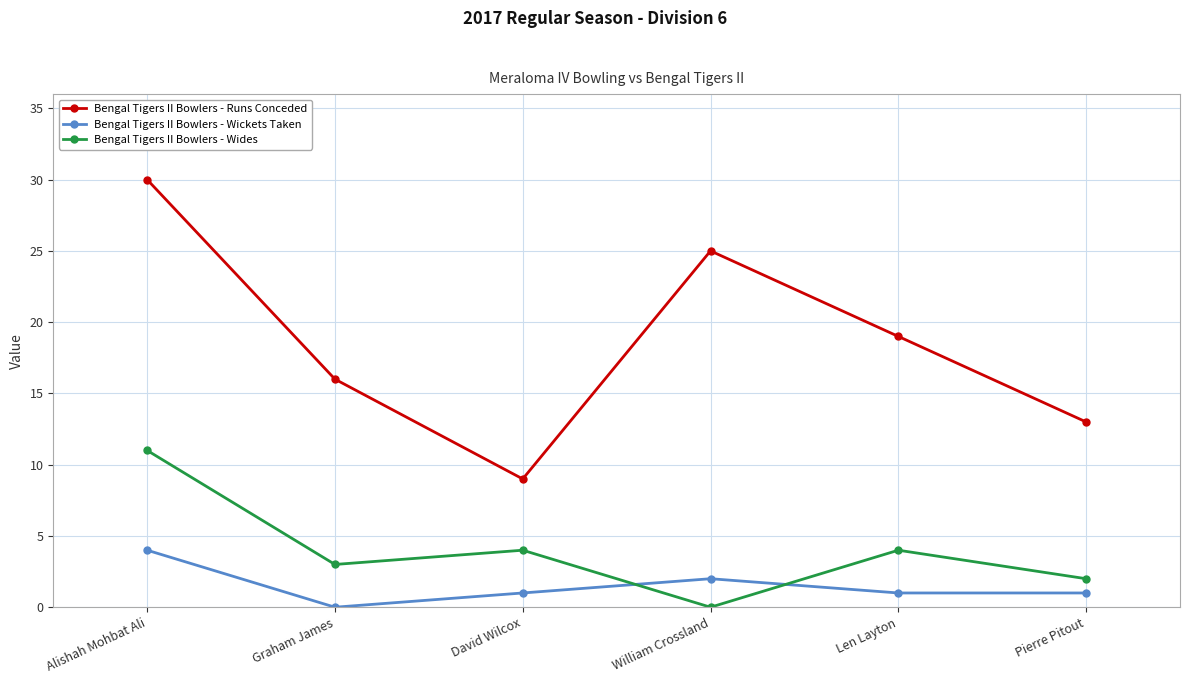

Which series has the widest spread of values?

Bengal Tigers II Bowlers - Runs Conceded